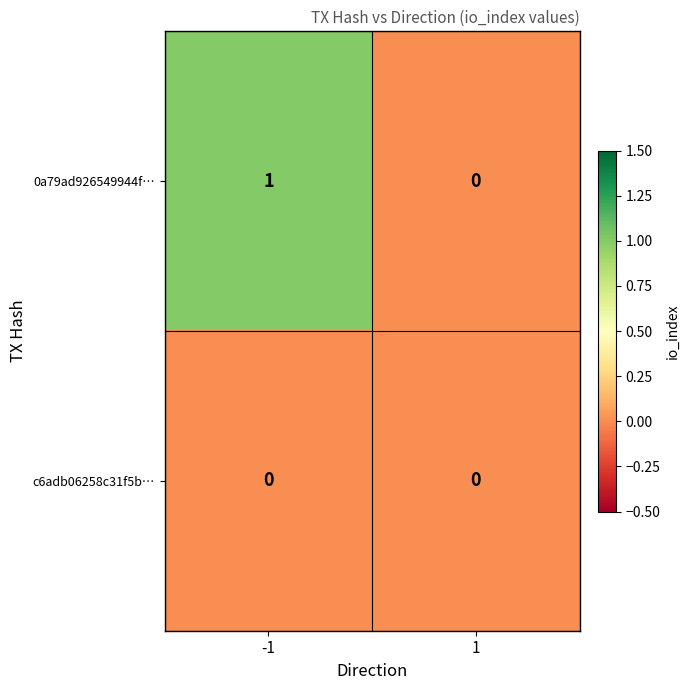

What is the spread (max minus min) of values at -1?

1